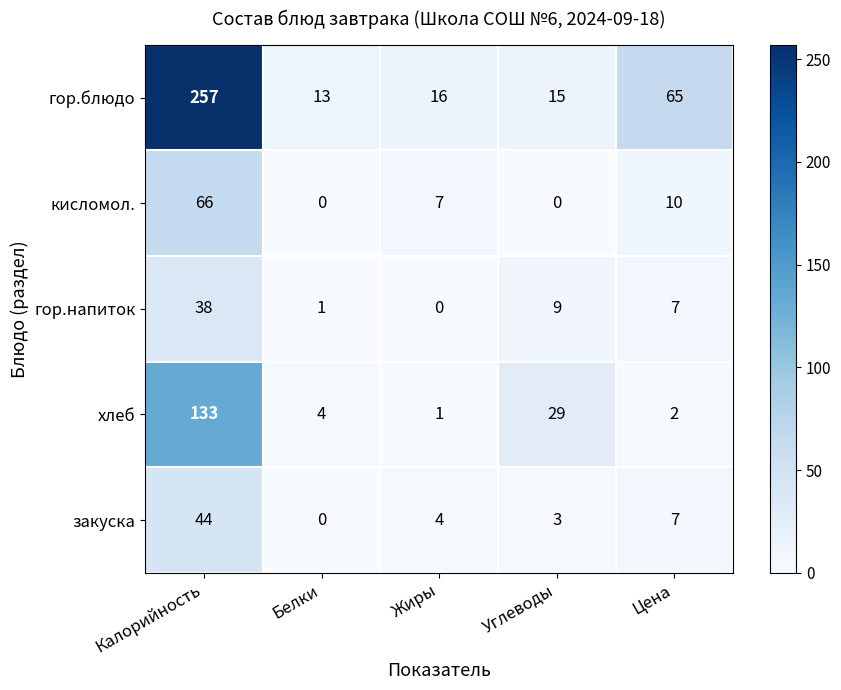

What is the difference between the maximum and minimum values in the хлеб series?

132